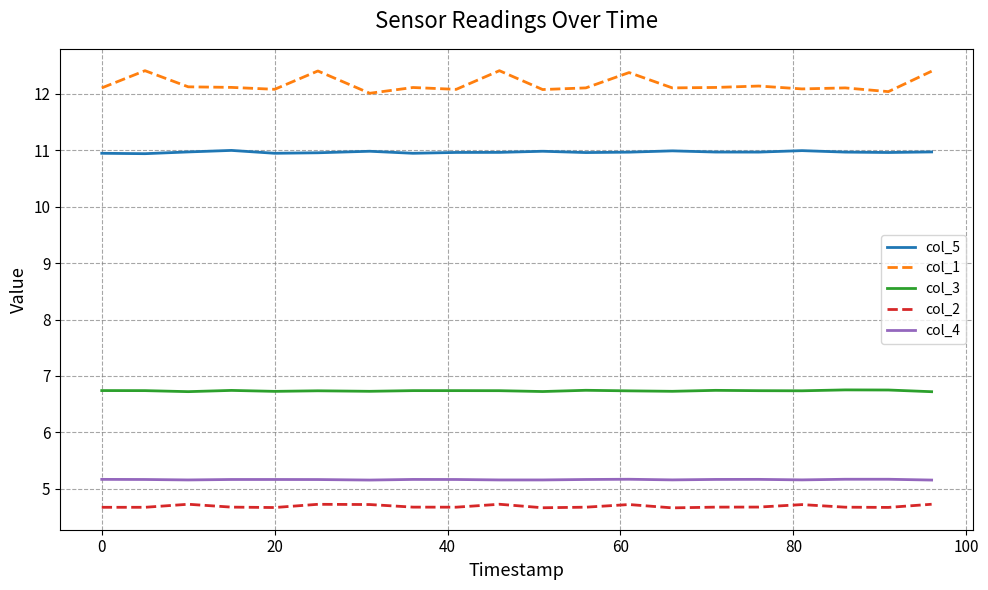

Which series has the largest total across all categories?

col_1